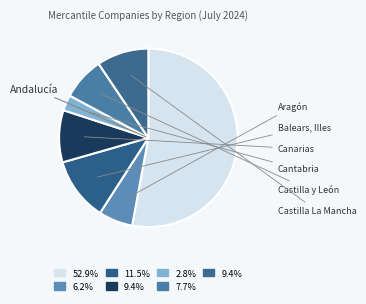

How many segments does this pie chart have?

7